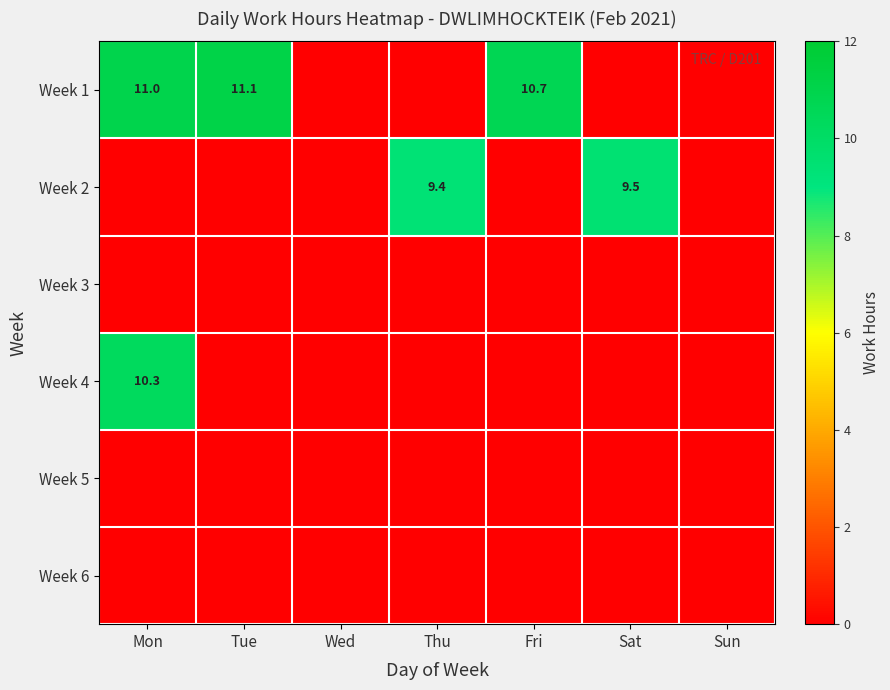

The Week 1 series shows 10.7 at Fri. True or false?

True